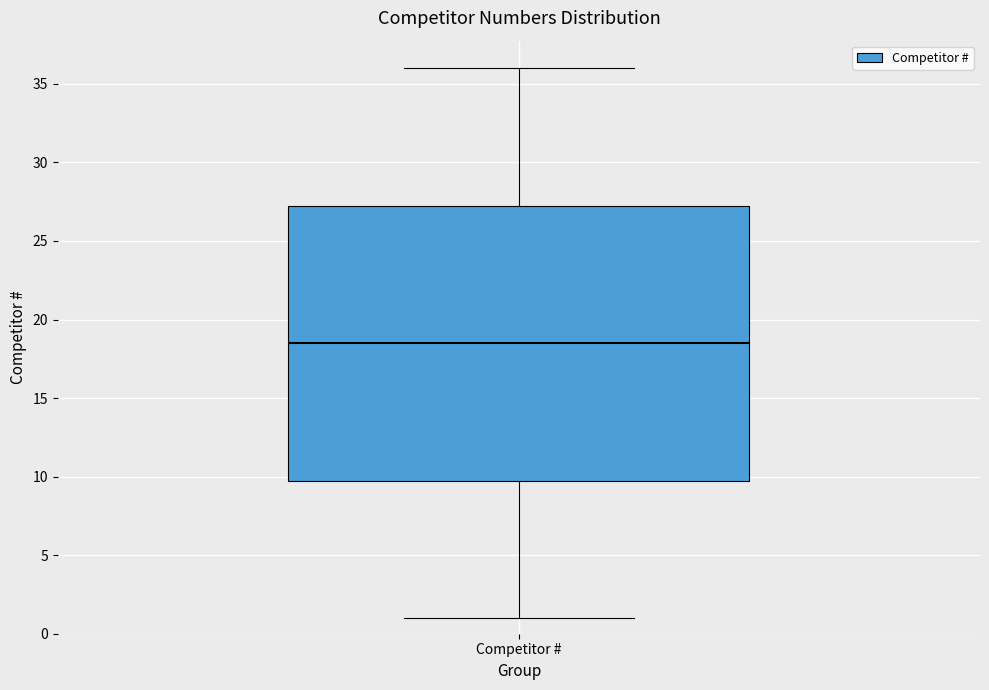

Where does the median line of the box for Competitor # sit on the y-axis? The values are not printed on the chart, so give them approximately, as read against the axis.

18.5